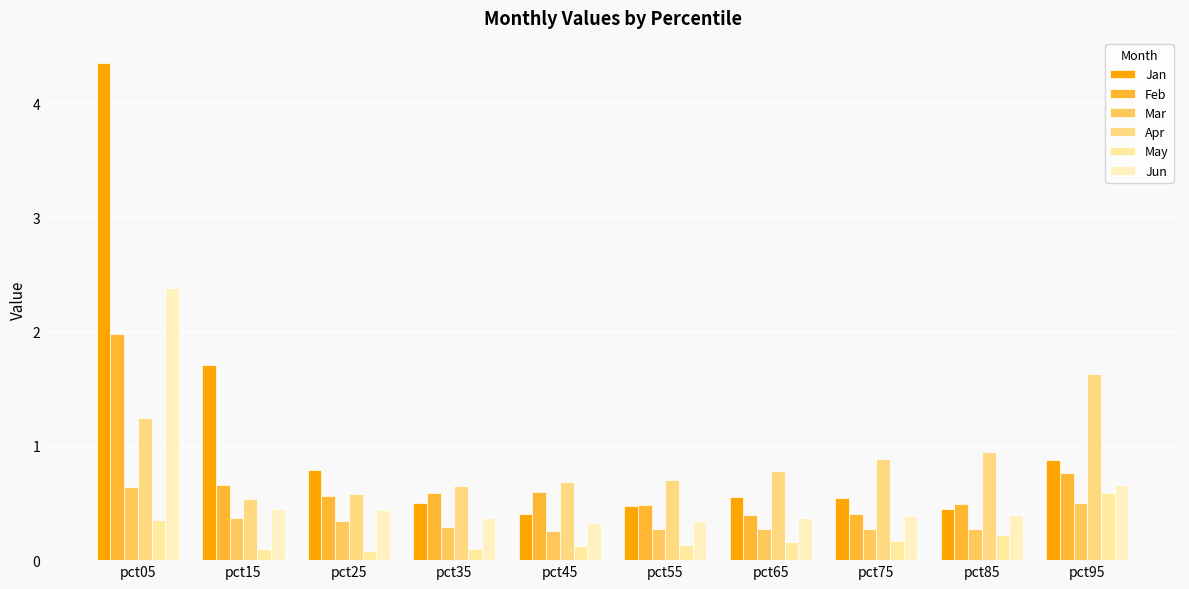

Is the value of Apr at pct65 greater than the value of Feb at pct15?

Yes